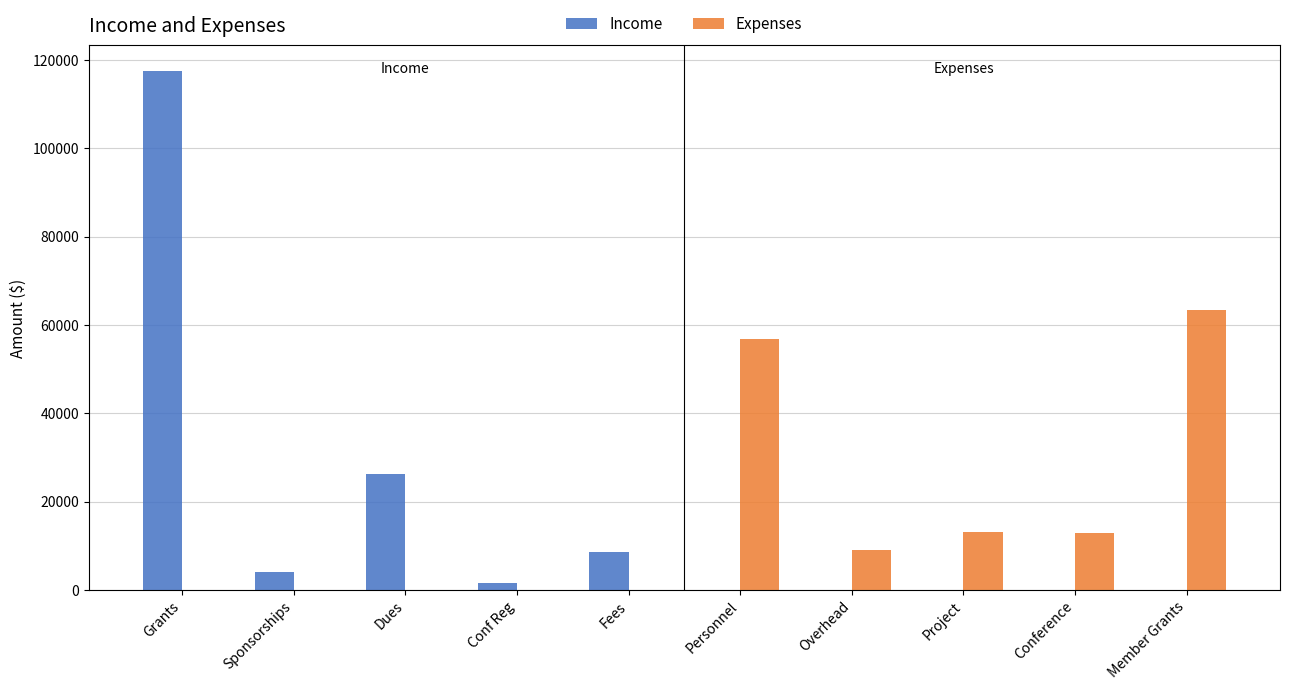

Is it true that Expenses equals 8913 at Overhead?

True